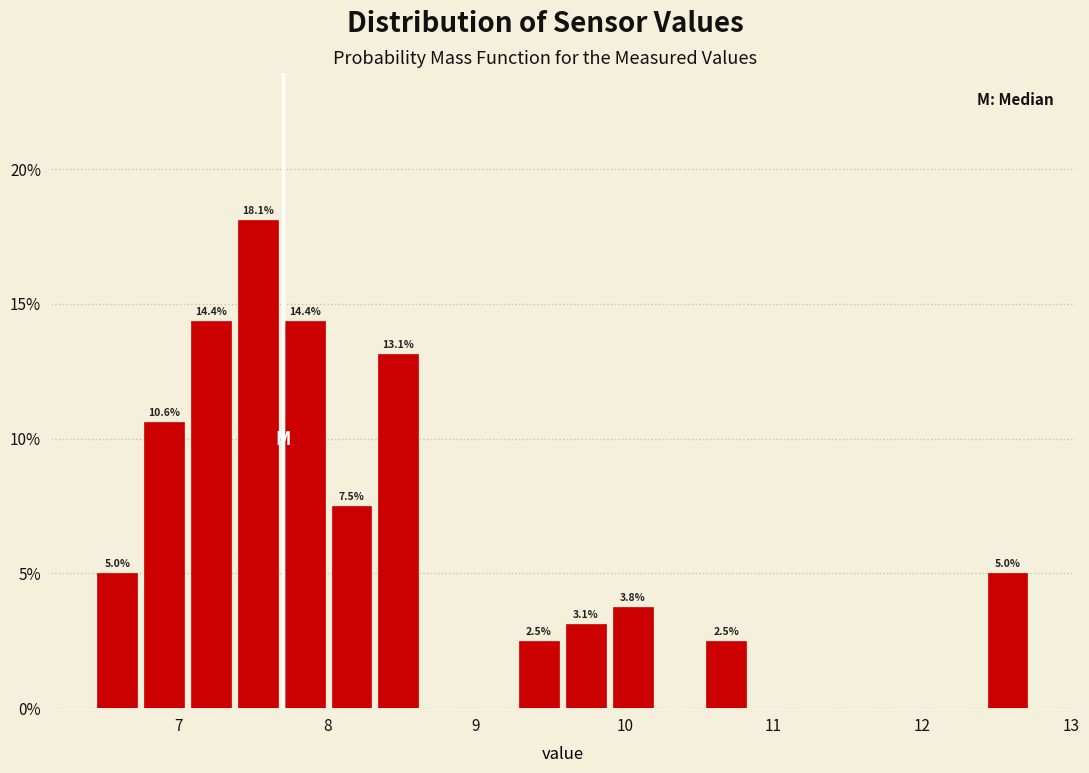

Read against the x-axis, roughly where is the centre of the tallest bar?

7.5